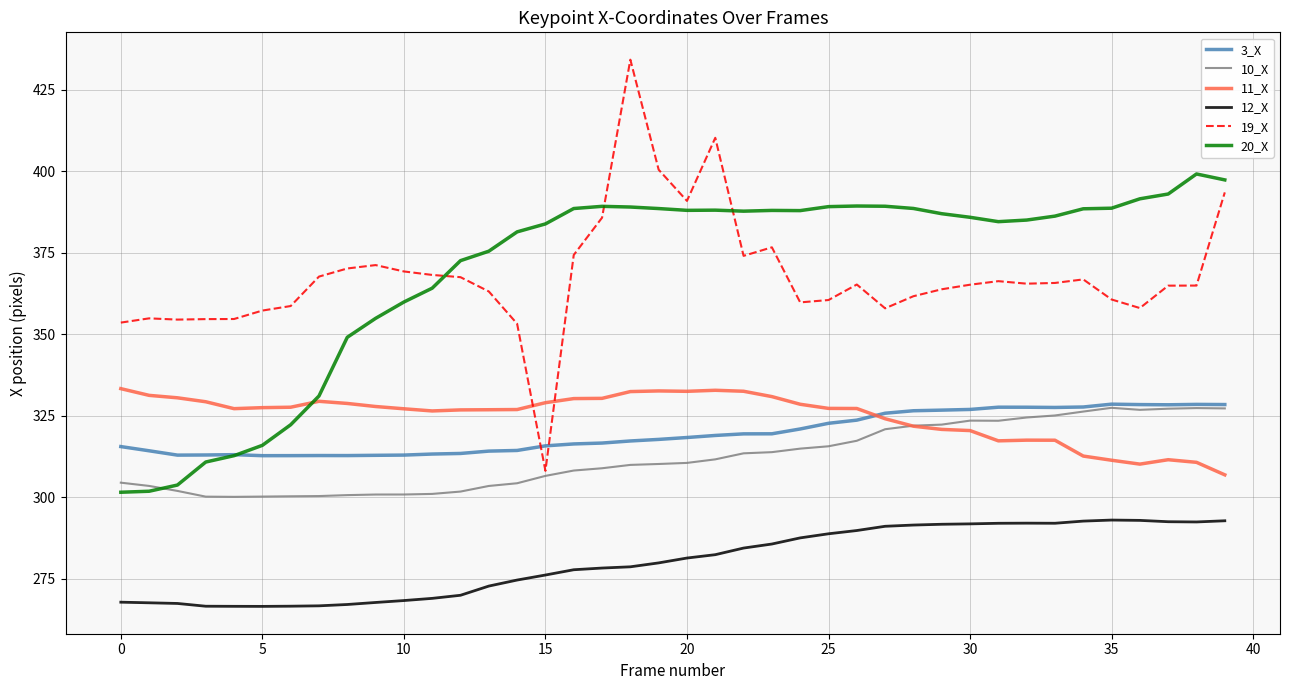

What is the smallest value displayed?

266.5